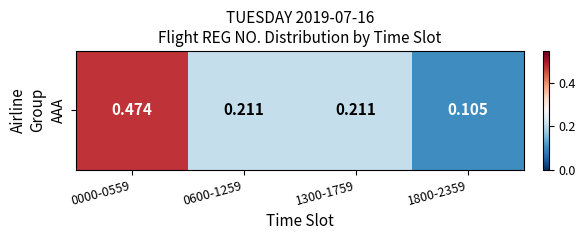

How many values are between 0 and 1?

4